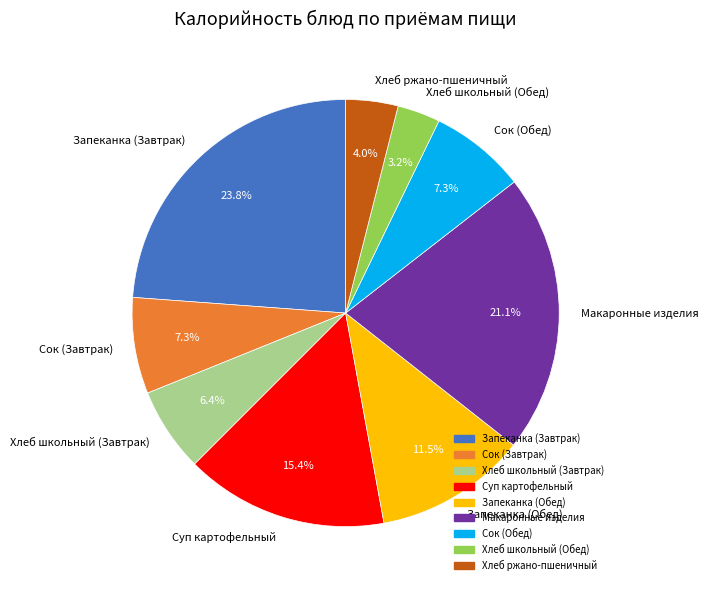

To the nearest percent, what is the difference between the largest and smallest slice percentages?

21%